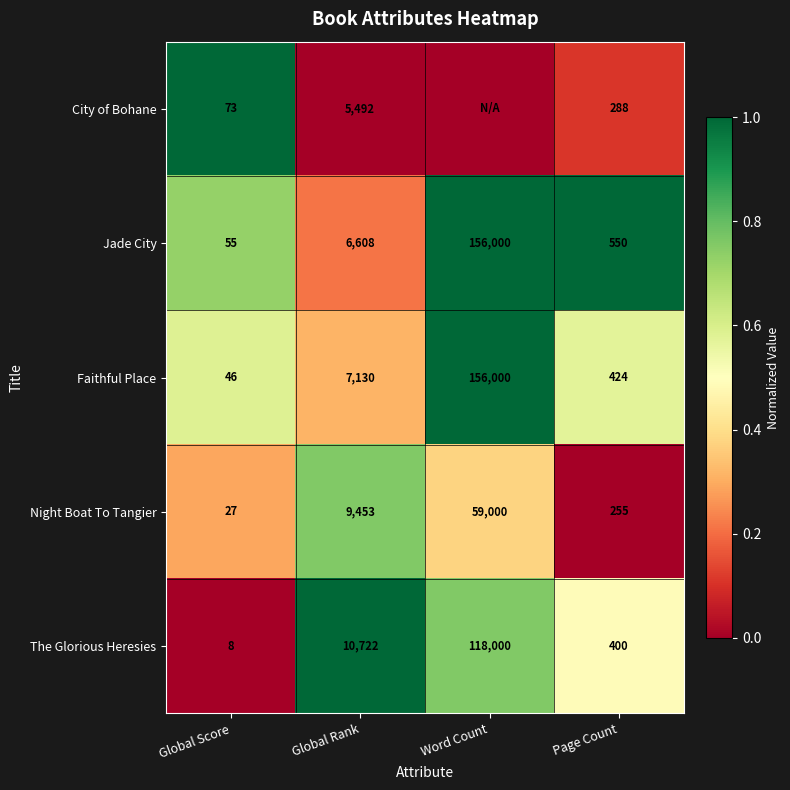

Rank the series at Global Score from highest to lowest value.

City of Bohane, Jade City, Faithful Place, Night Boat To Tangier, The Glorious Heresies